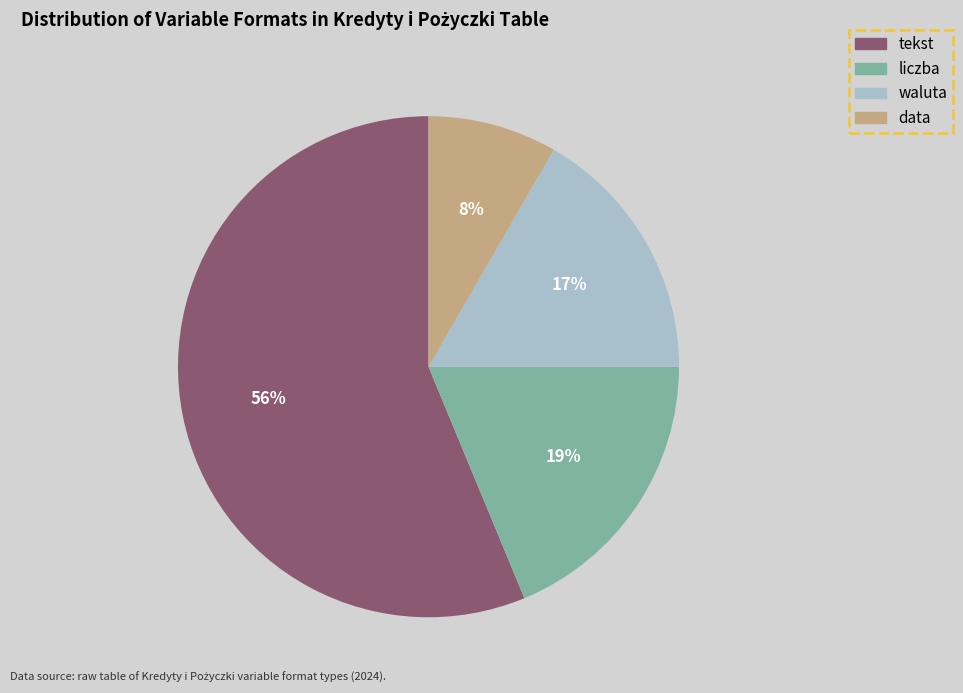

Which has a higher value, tekst or data?

tekst